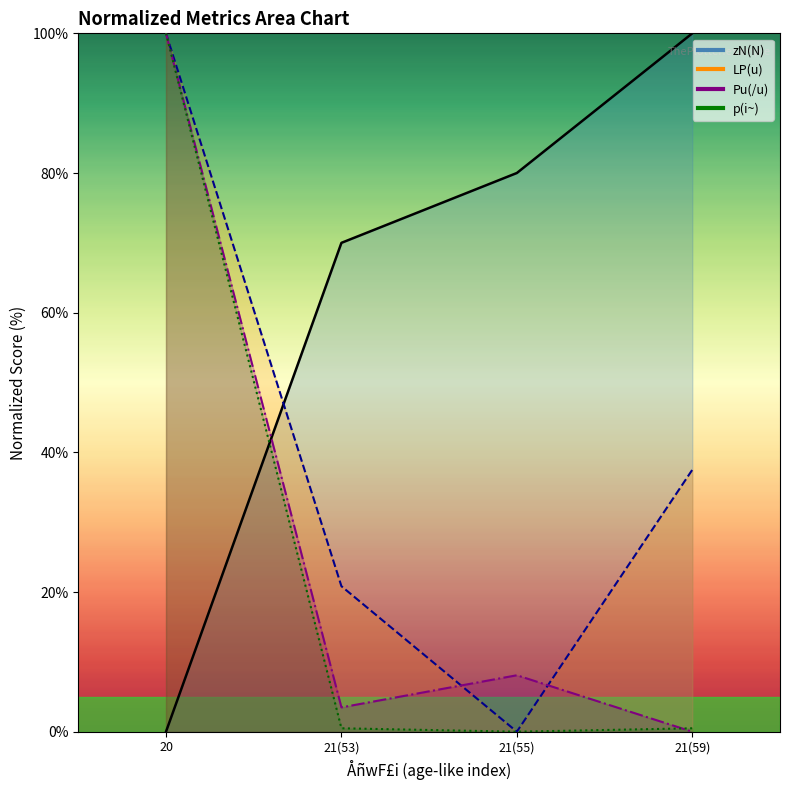

What is the value of the zN_N point at the 4th from the left?

100.0